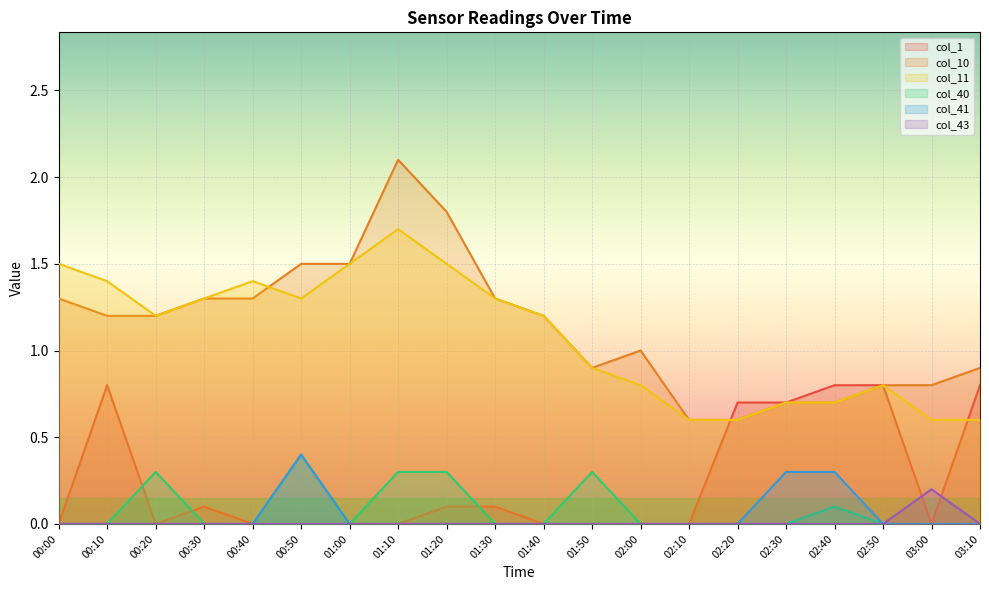

Which series has the largest total across all categories?

col_10